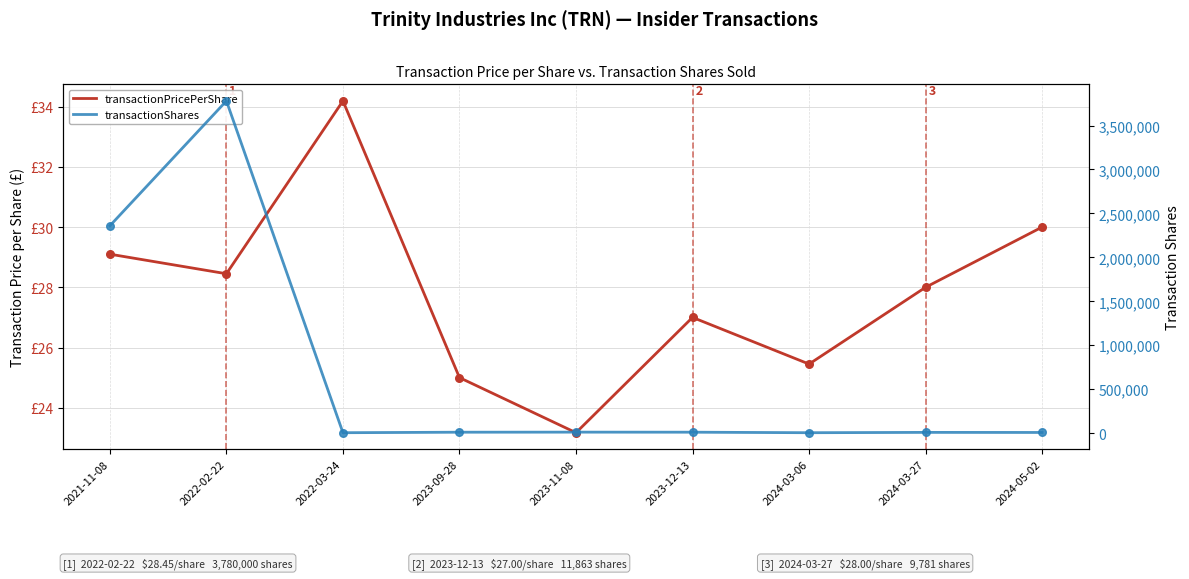

At how many categories does at least one series exceed 1923186?

2